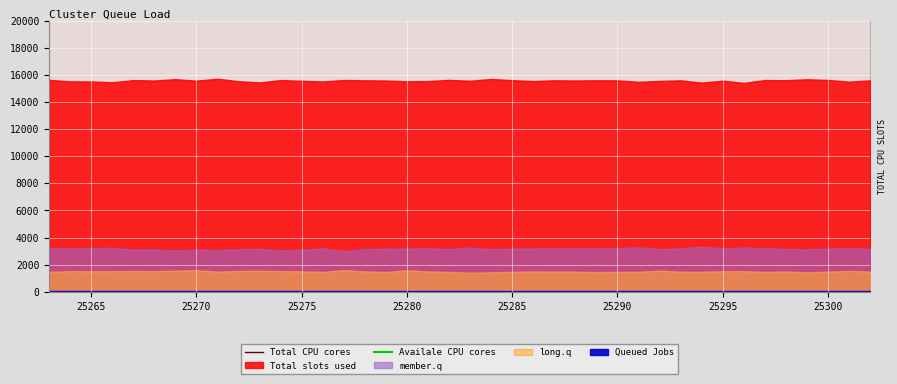

True or false: Availale CPU cores and Total CPU cores intersect in this chart.

False